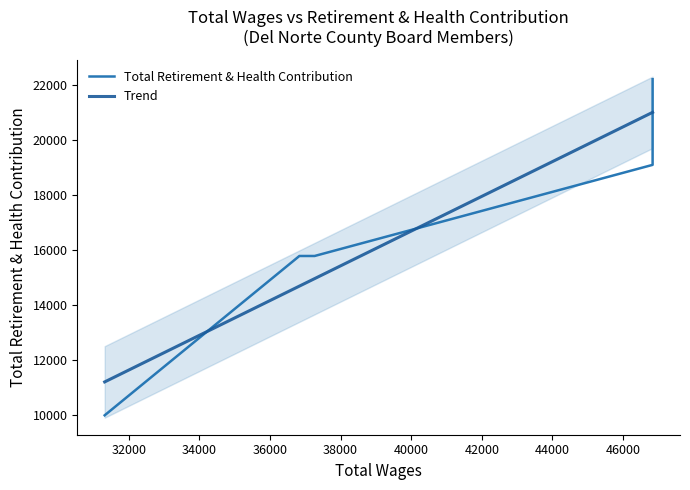

What is the value of the Total Retirement & Health Contribution point at the 4th from the left?

19111.0